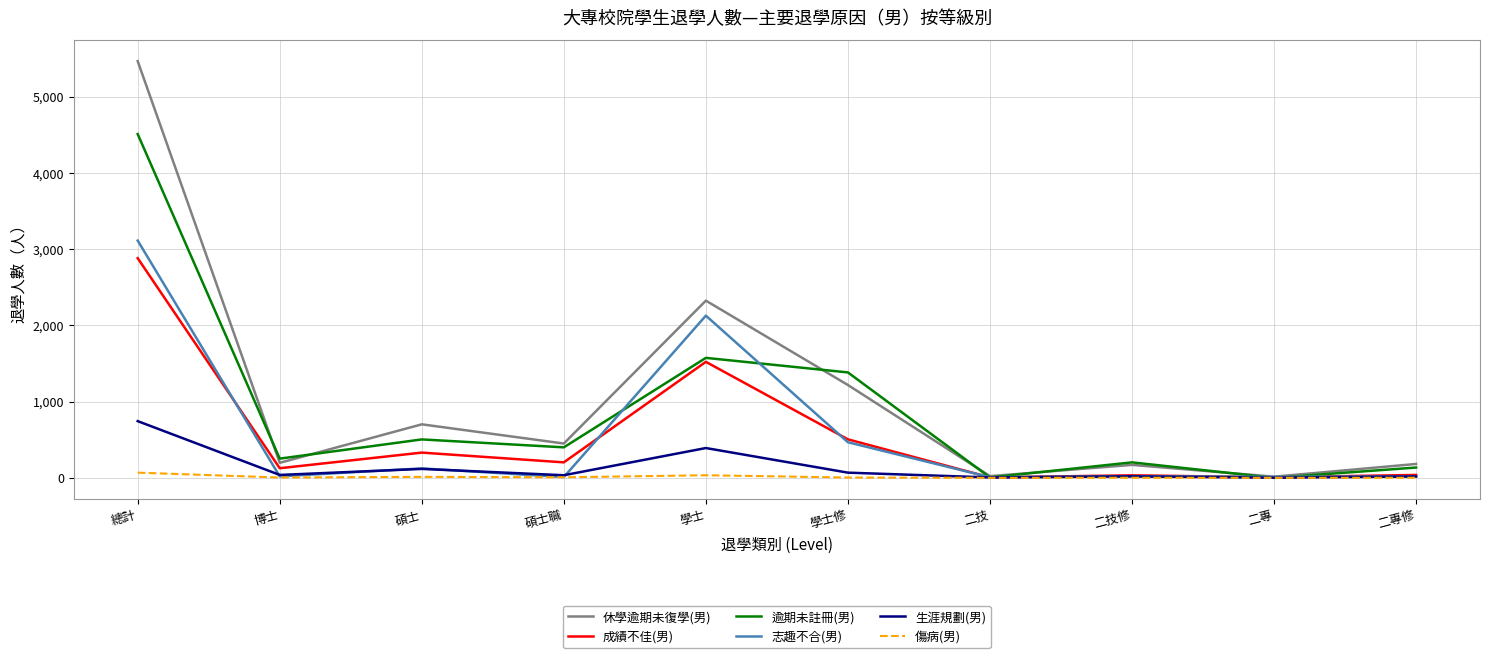

Which series has the largest range (max minus min)?

休學逾期未復學(男)